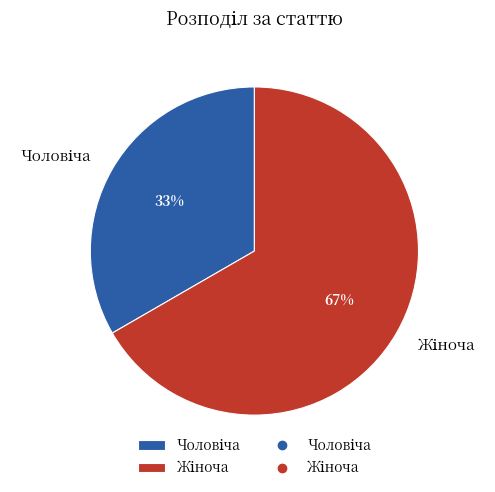

Is there a majority slice in this chart?

Yes